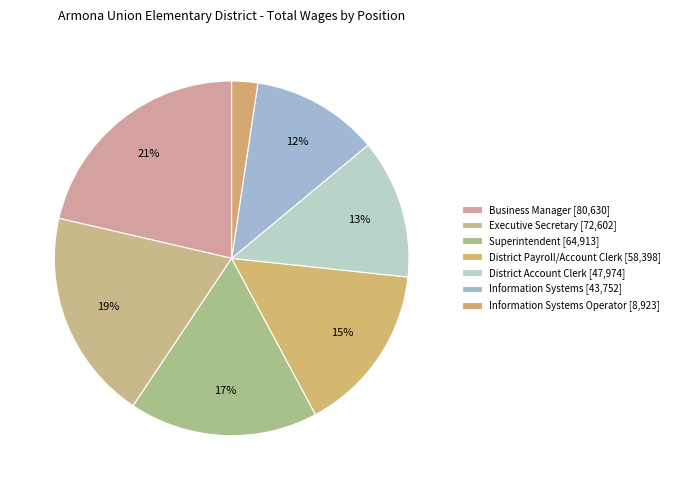

How many slices are in this pie chart?

7